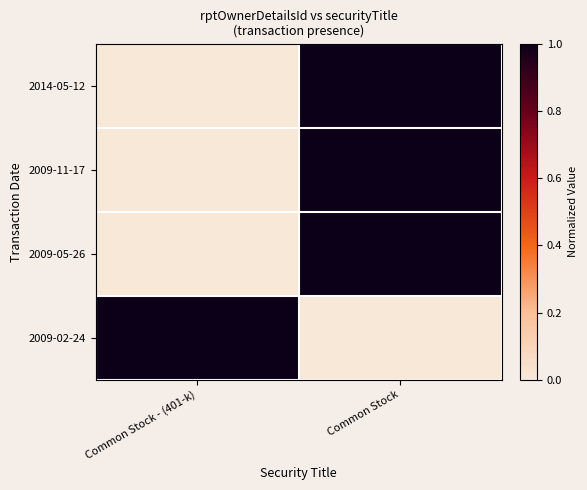

What is the spread (max minus min) of values at Common Stock?

1